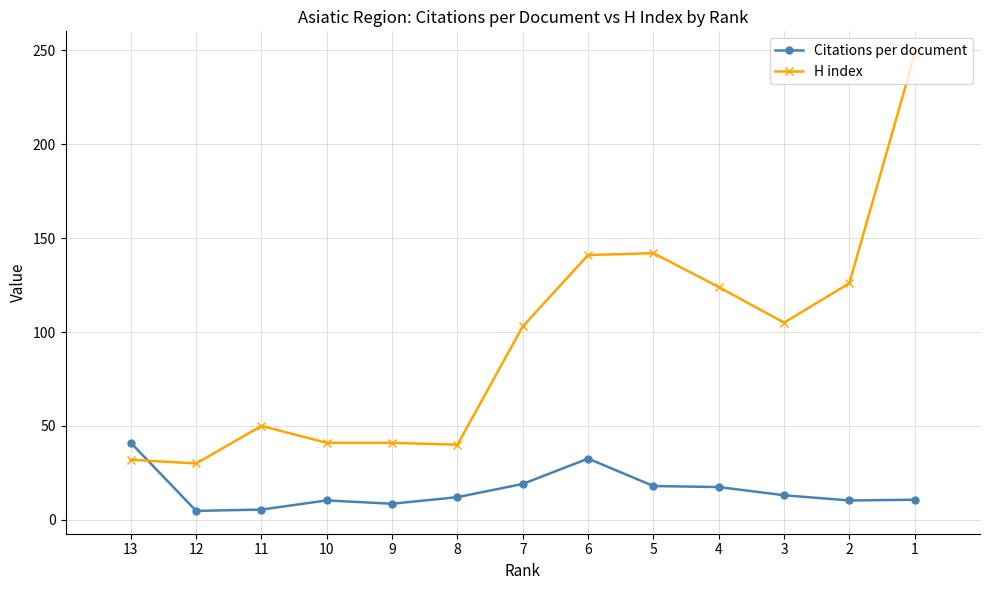

The Citations per document series shows 2.8 at 2. True or false?

False